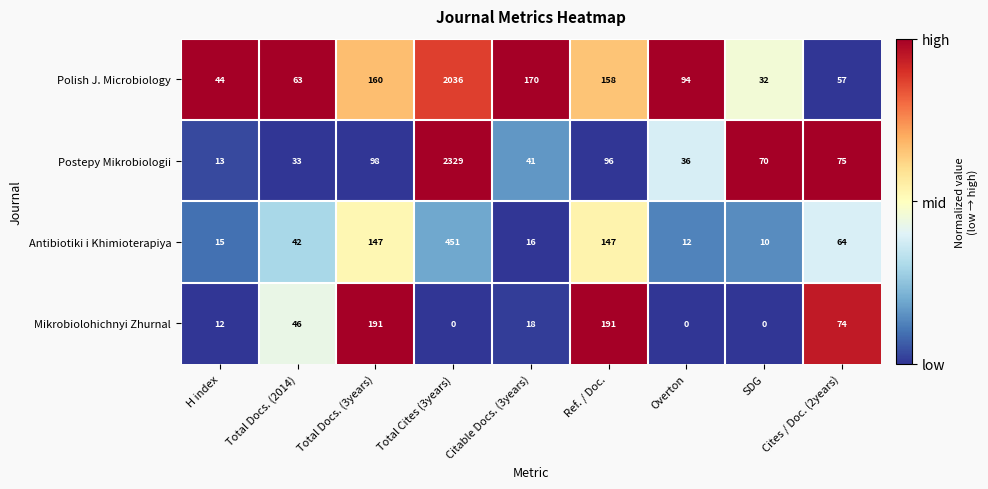

At Total Docs. (3years), list the series in order from largest to smallest.

Mikrobiolohichnyi Zhurnal, Polish J. Microbiology, Antibiotiki i Khimioterapiya, Postepy Mikrobiologii